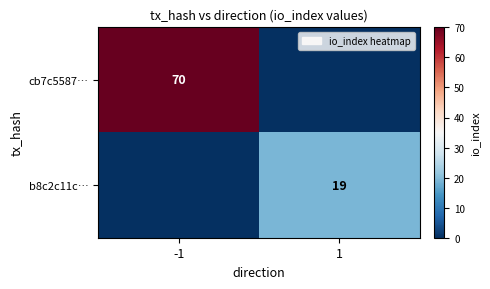

The b8c2c11c… series shows 10 at 1. True or false?

False